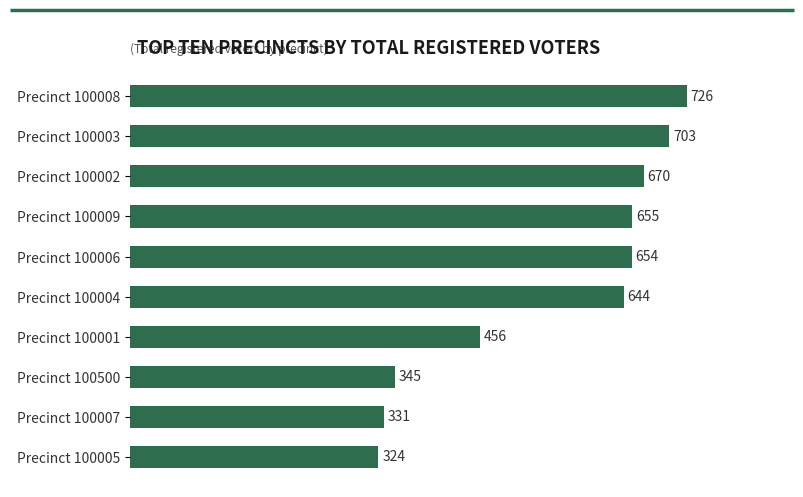

List the labels in order of value, largest first.

Precinct 100008, Precinct 100003, Precinct 100002, Precinct 100009, Precinct 100006, Precinct 100004, Precinct 100001, Precinct 100500, Precinct 100007, Precinct 100005